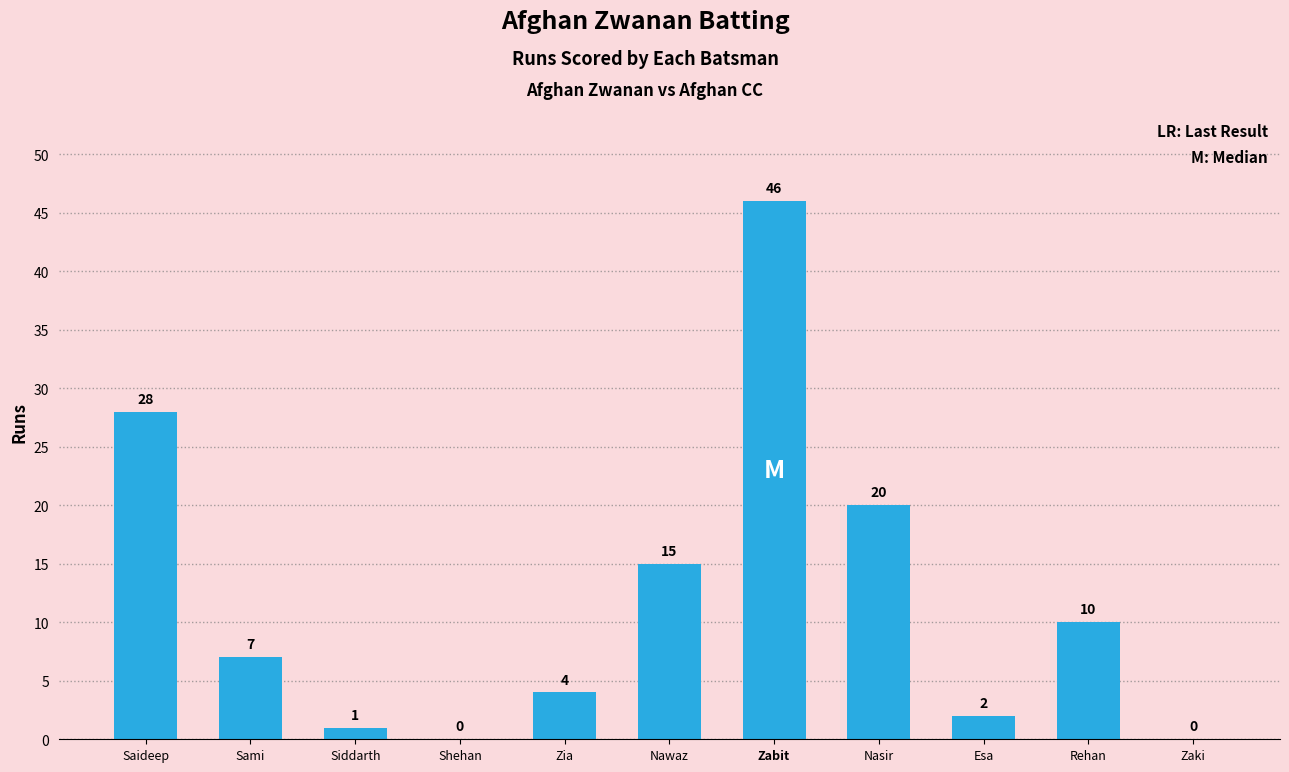

What is the greatest value displayed?

46